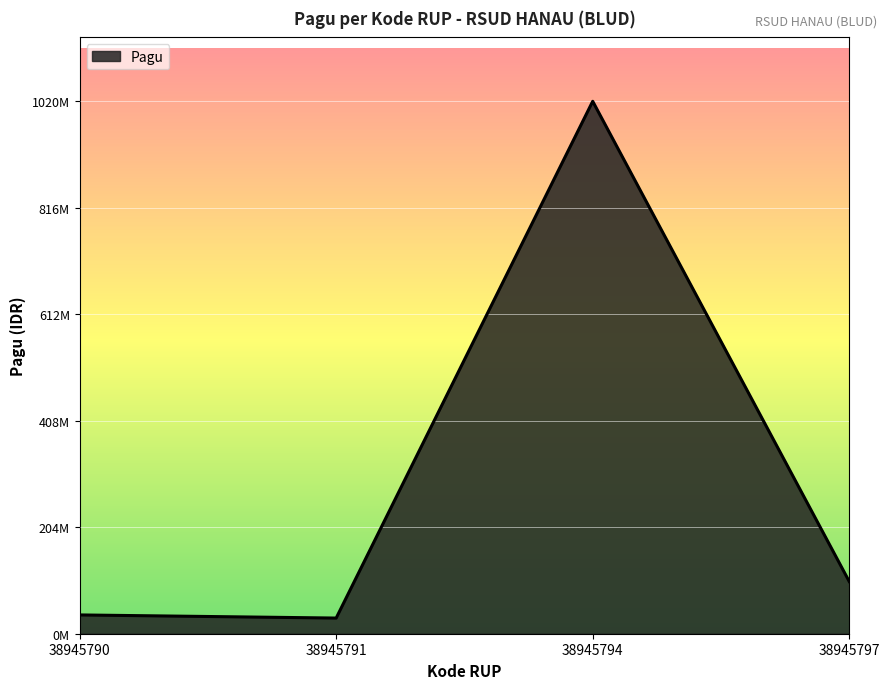

At which category does the data reach its first local valley?

38945791